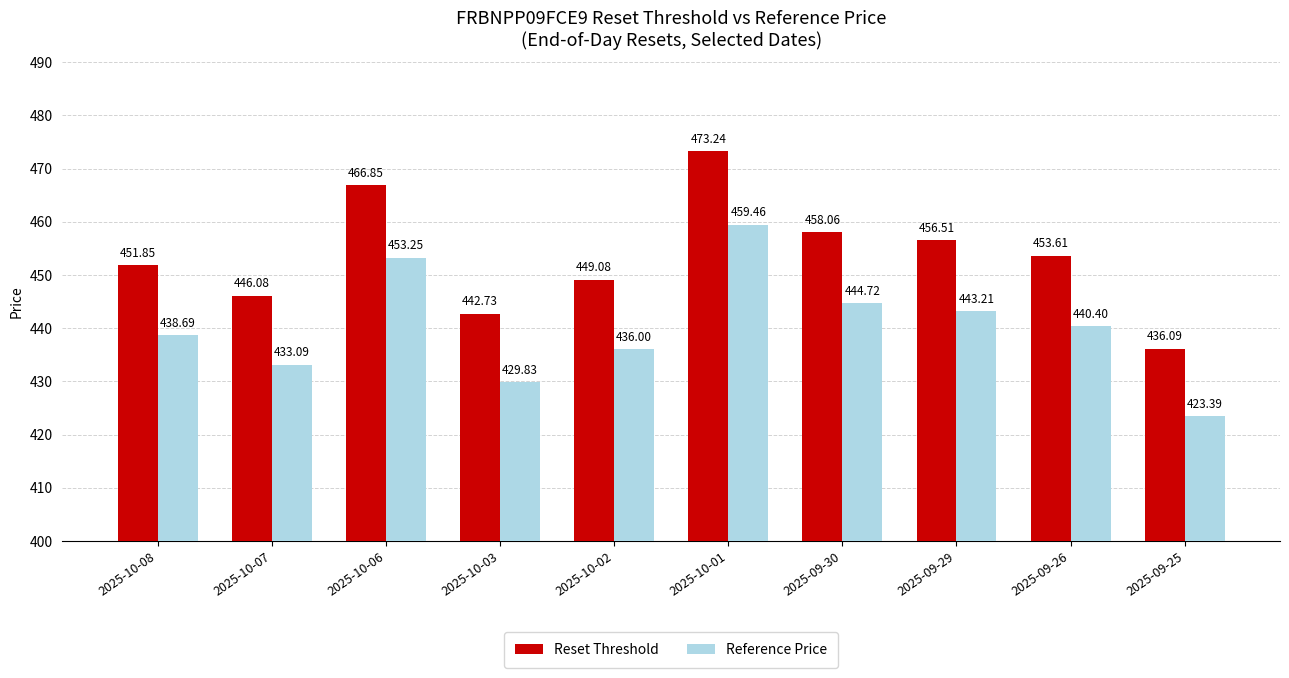

Rank the series at 2025-09-29 from highest to lowest value.

Reset Threshold, Reference Price